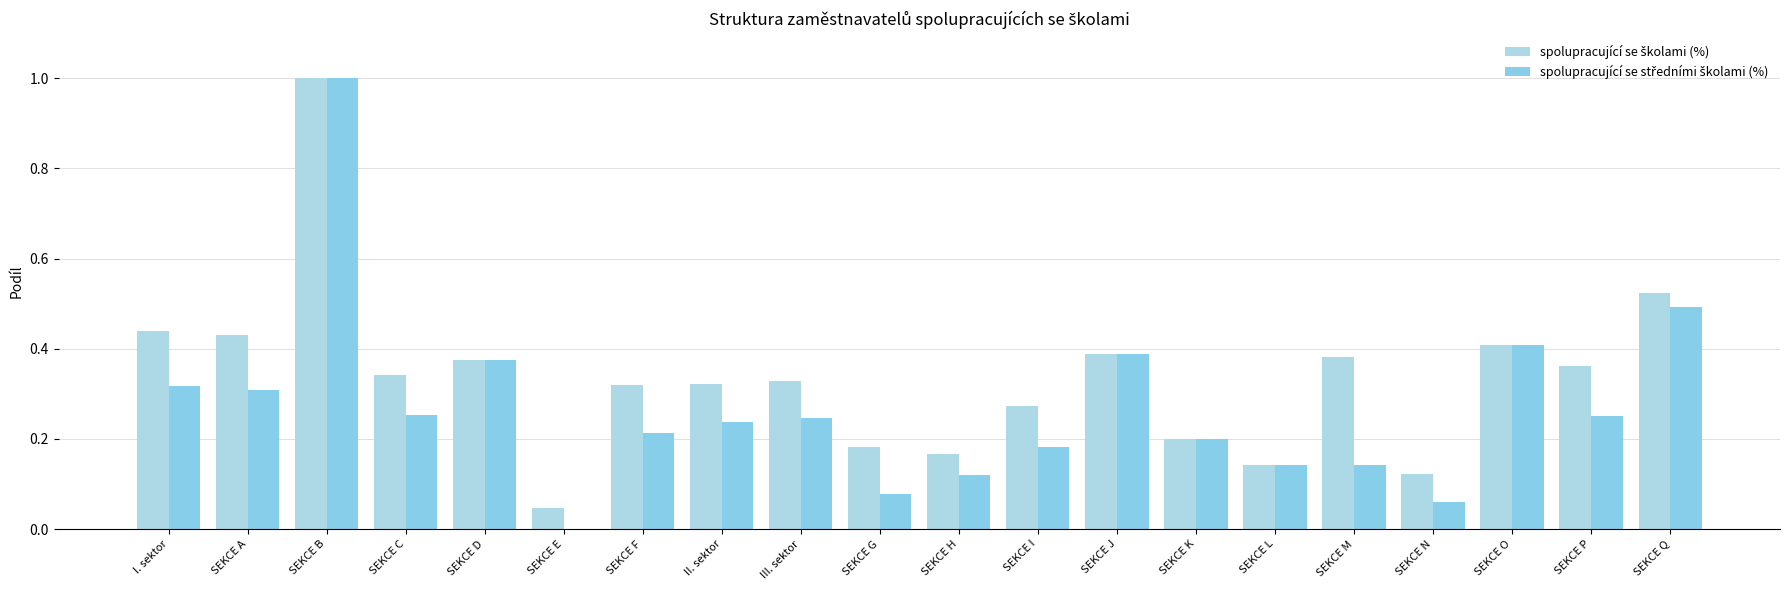

Which series has the widest spread of values?

spolupracující se středními školami (%)